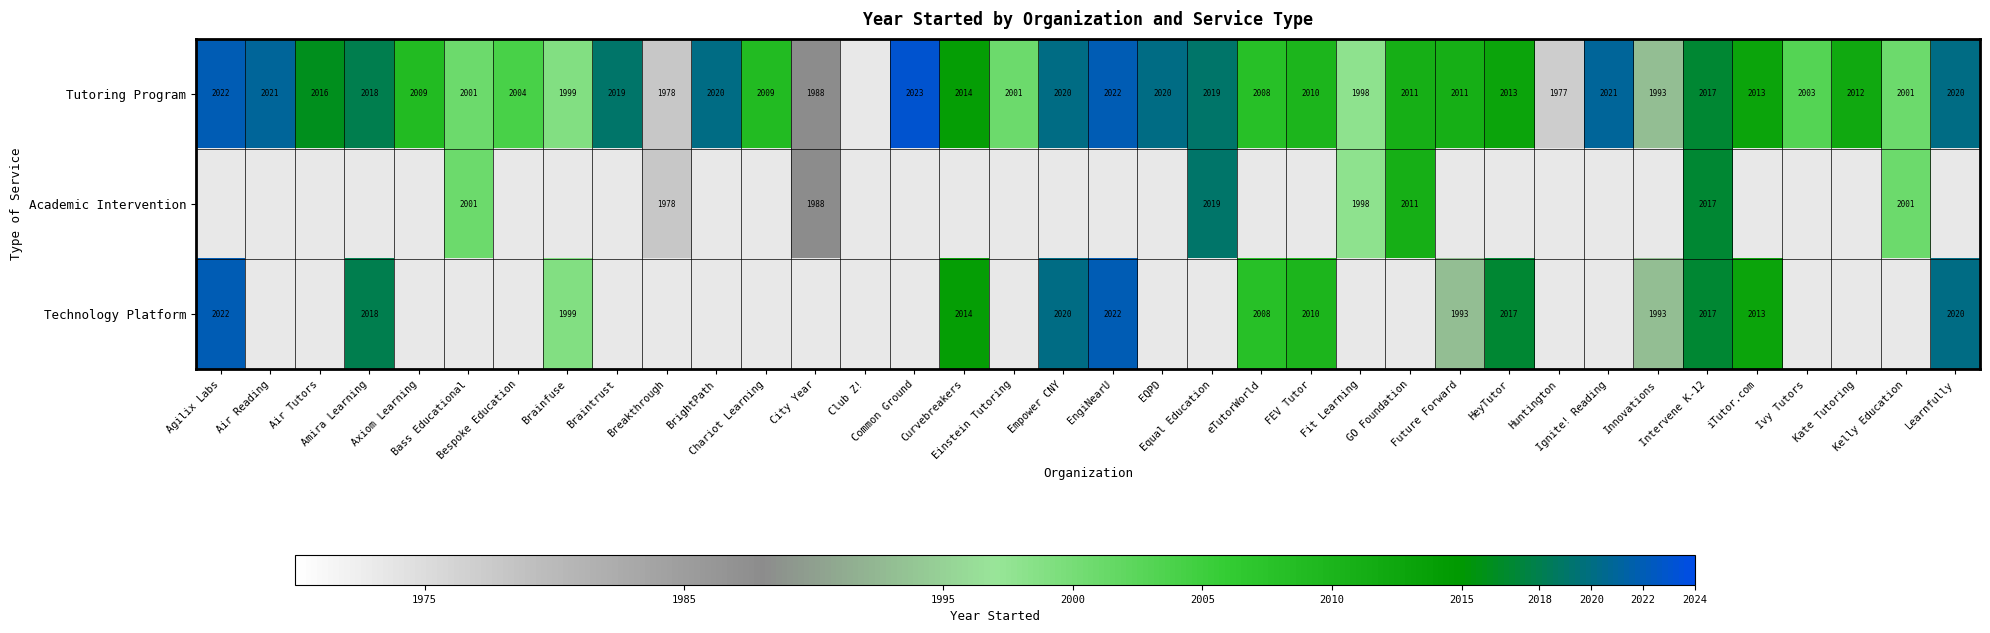

Is it true that Tutoring Program equals 2021.0 at Air Reading?

True